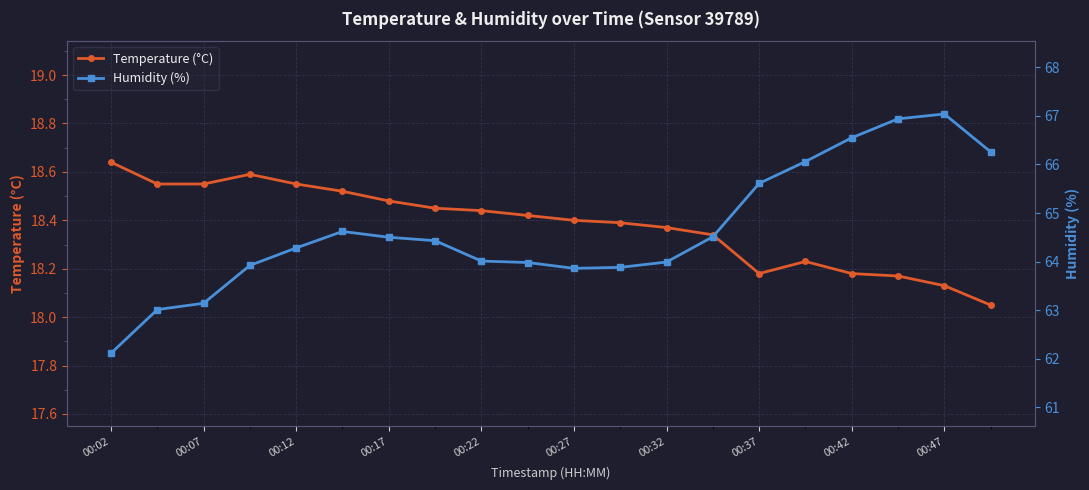

True or false: Temperature (°C) has a value of 18.2 at 15.

True